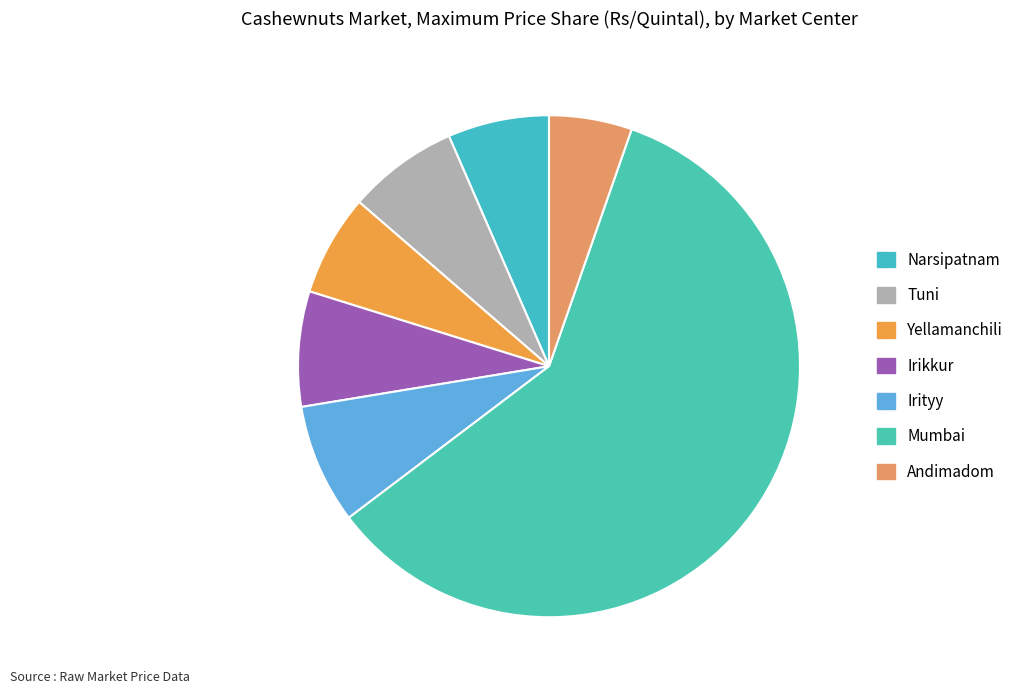

Count the number of slices in the pie.

7